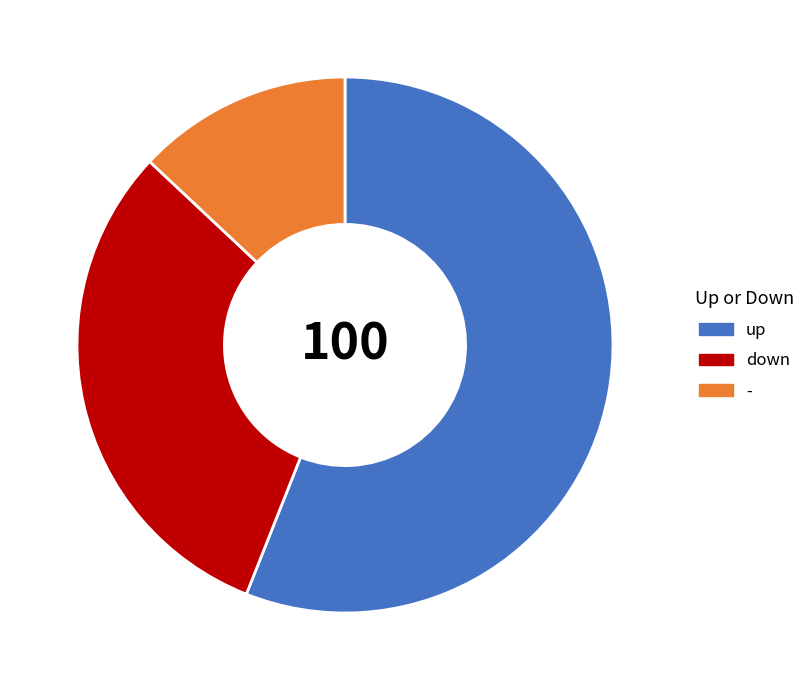

What is the ratio of the value at - to the value at down?

0.4